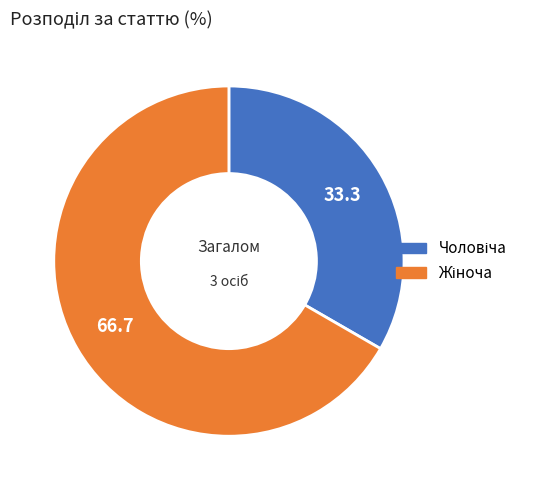

Is there any slice that represents more than half of the pie?

Yes